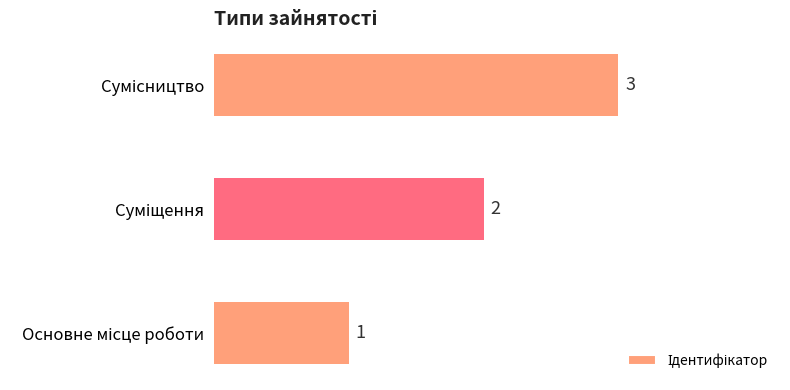

What is the greatest value displayed?

3